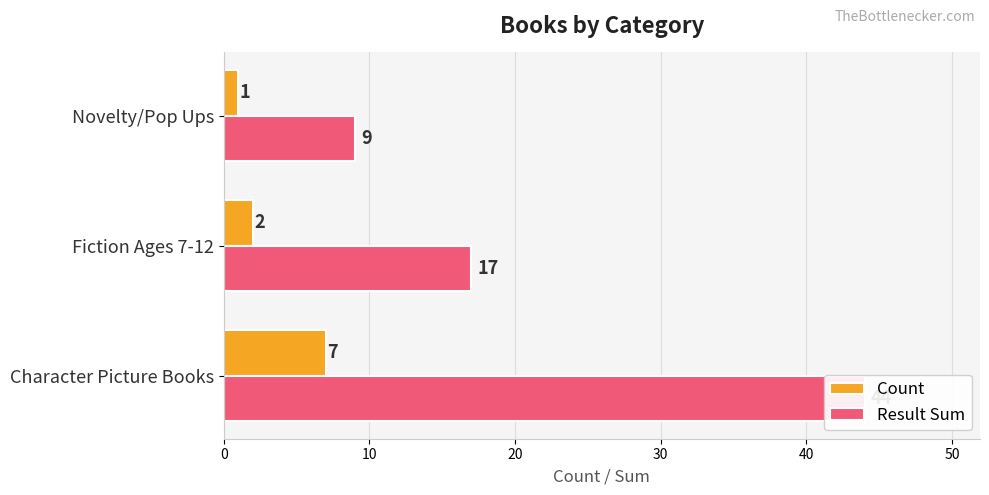

Between 0 and 20, which series saw the biggest shift?

Result Sum